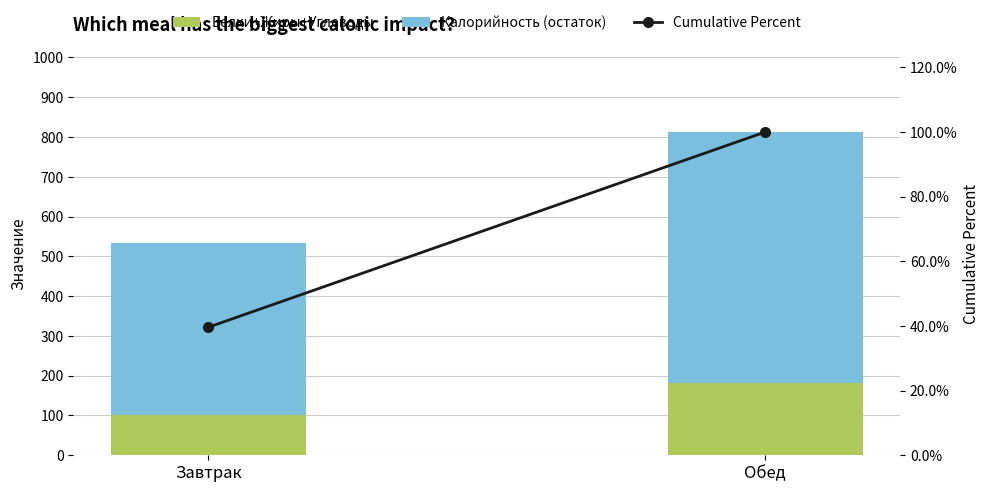

What is the spread (max minus min) of values at Завтрак?

391.7